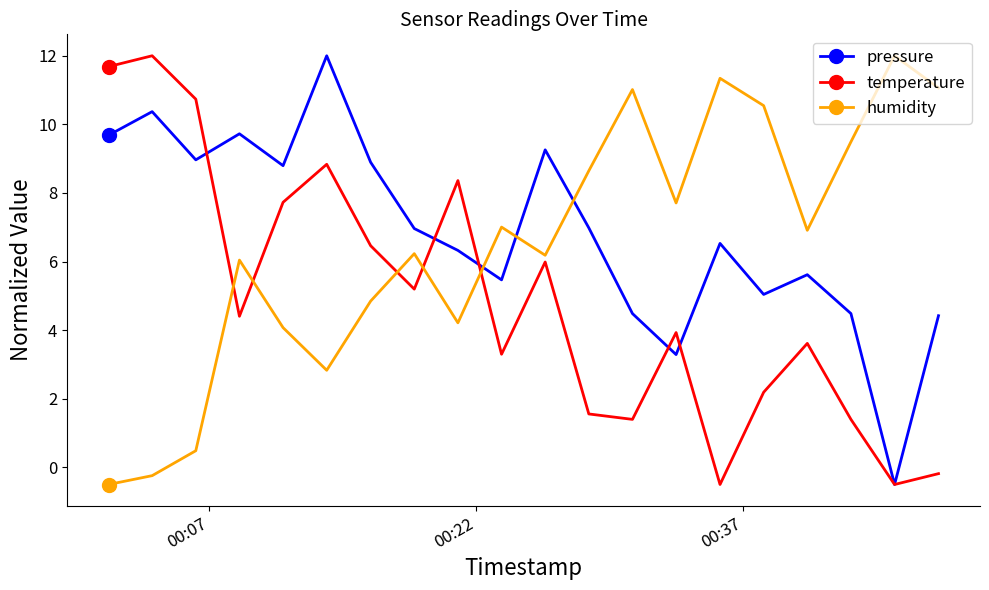

List the series in order of their overall mean, lowest first.

temperature, humidity, pressure